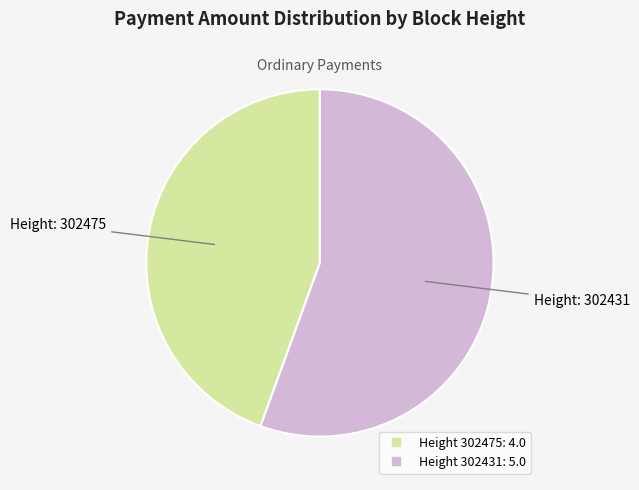

Is there any slice that represents more than half of the pie?

Yes